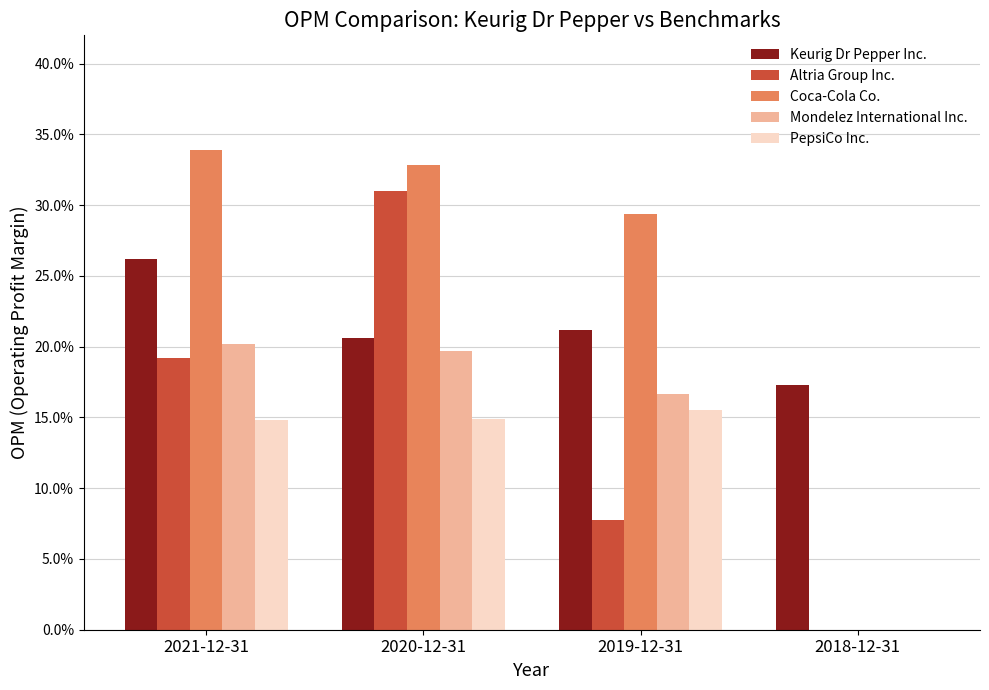

What is the total value across all series at 2020-12-31?

1.2